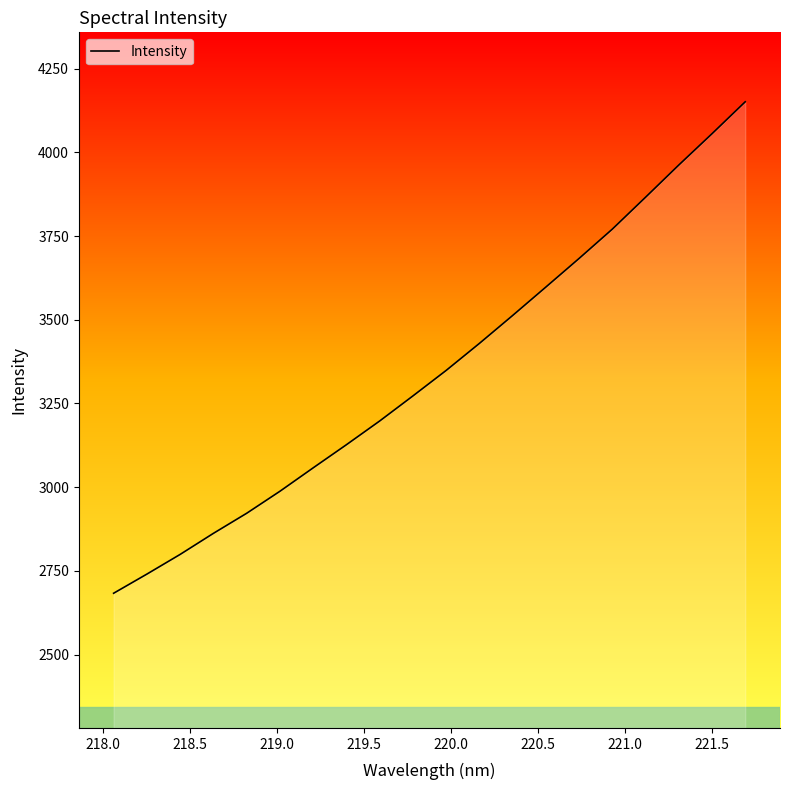

What is the minimum value shown in the chart?

2683.0